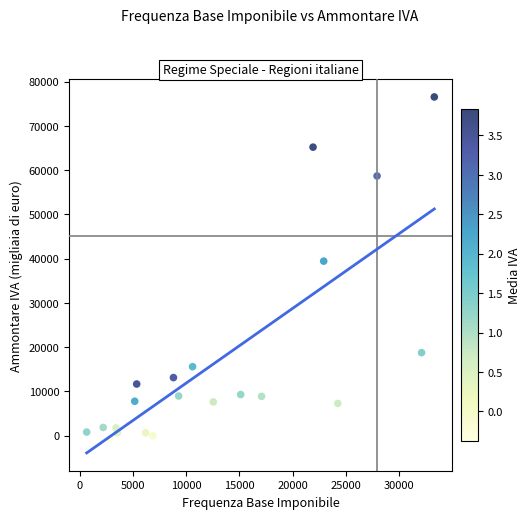

What Y value in the scatter plot is closest to 37898?

39429